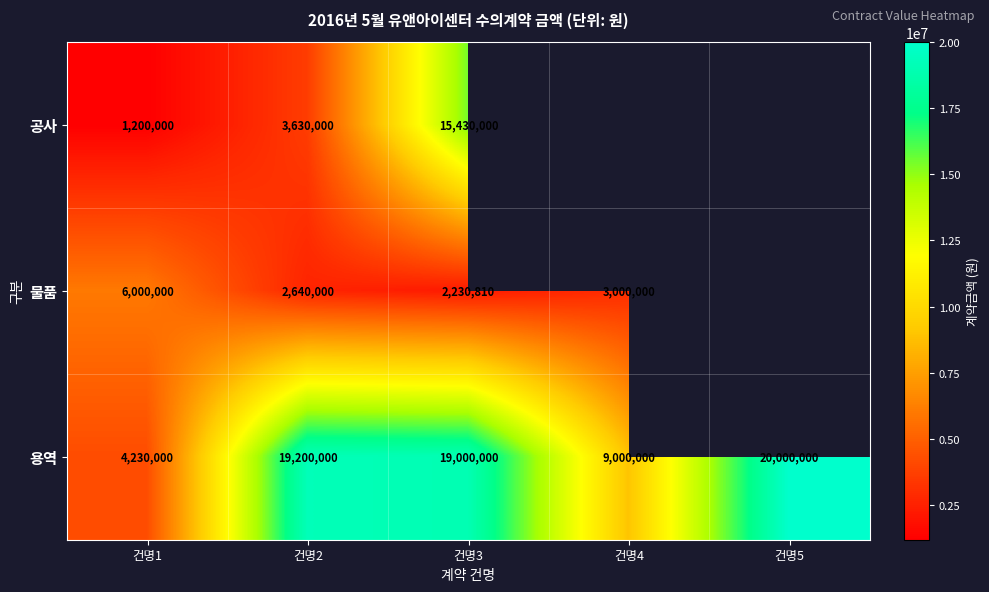

What is the sum of all 용역 values?

71430000